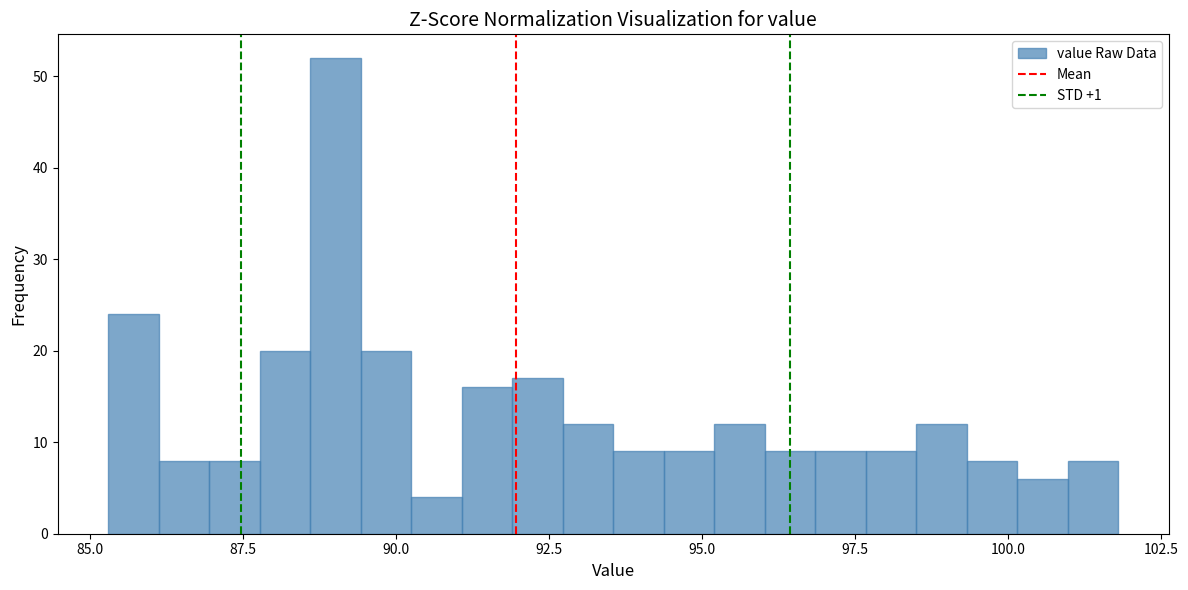

Read against the x-axis, roughly where is the centre of the tallest bar?

89.0